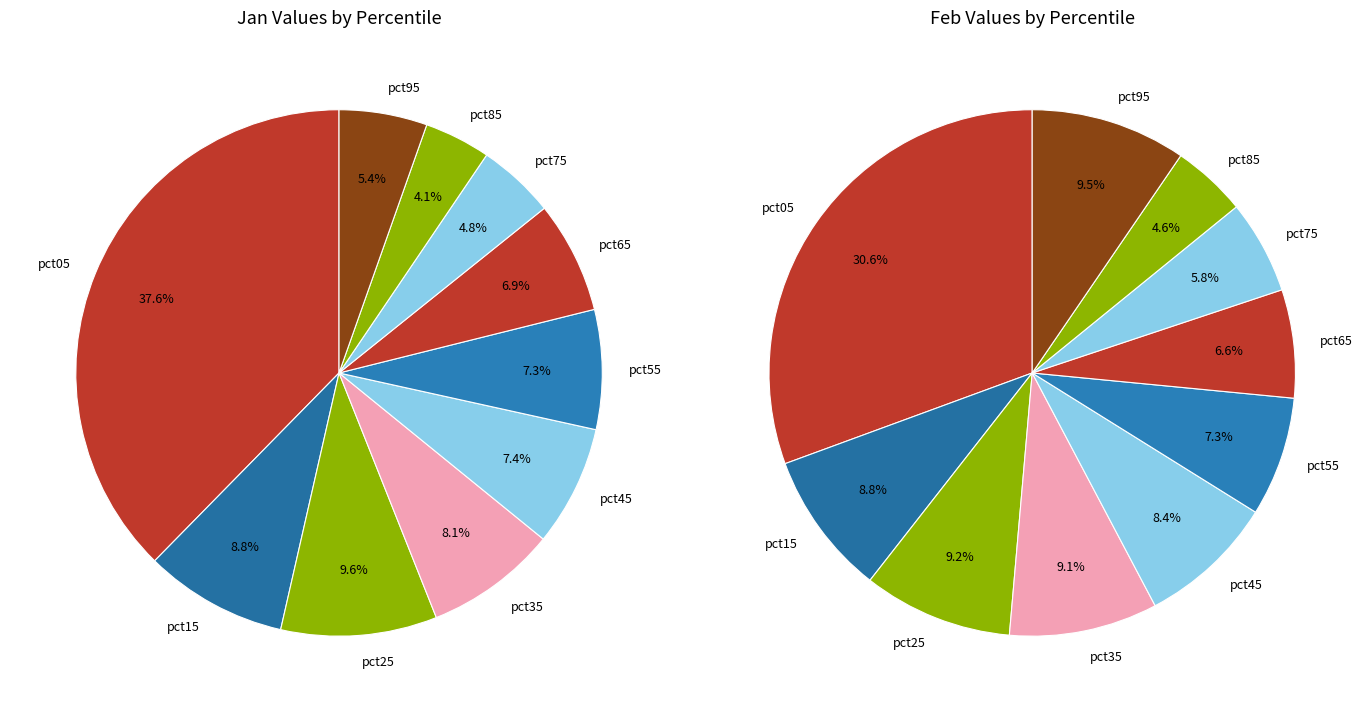

How much of the chart is everything except 9?

94.6%